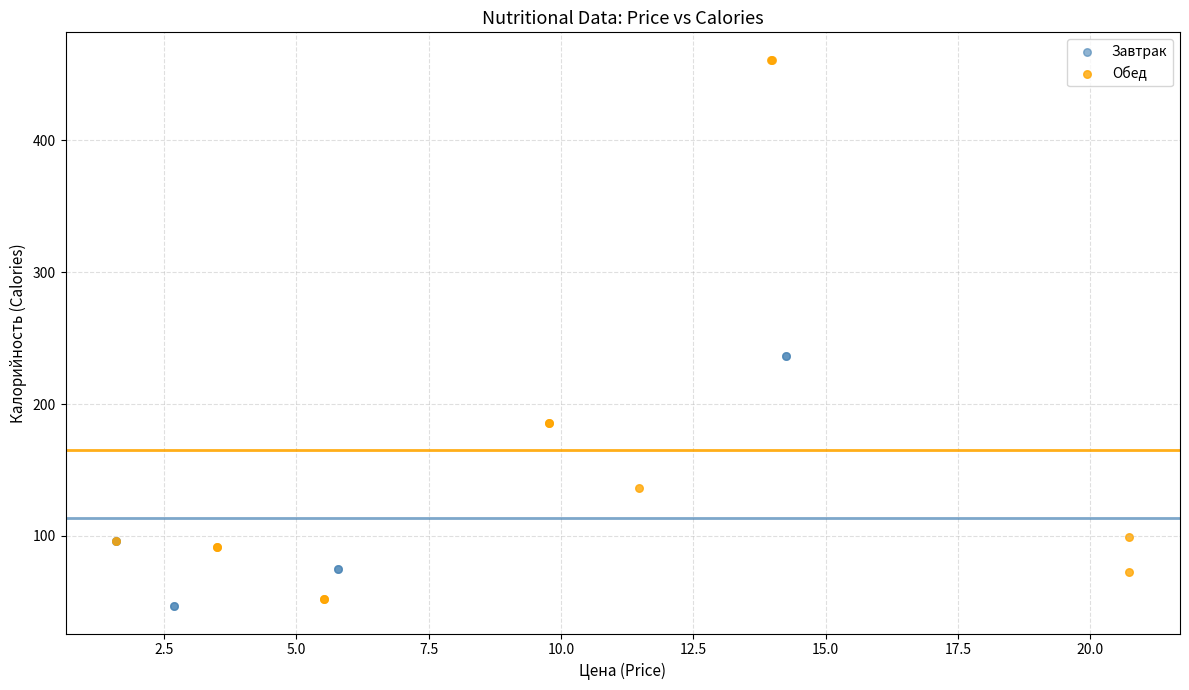

Which series contains the highest Y value?

Обед